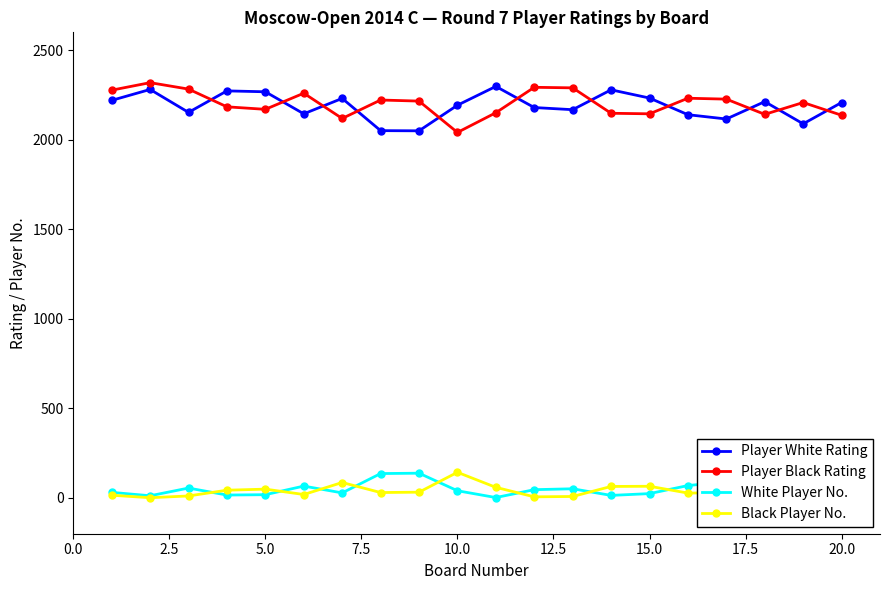

True or false: White Player No. has more than 2 interior local peaks.

True